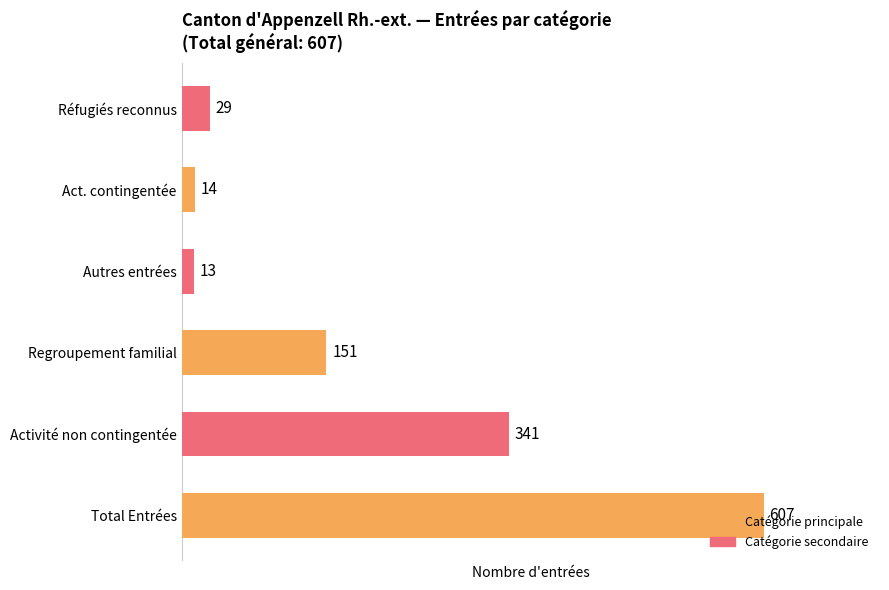

What value does the data have at Regroupement familial?

151